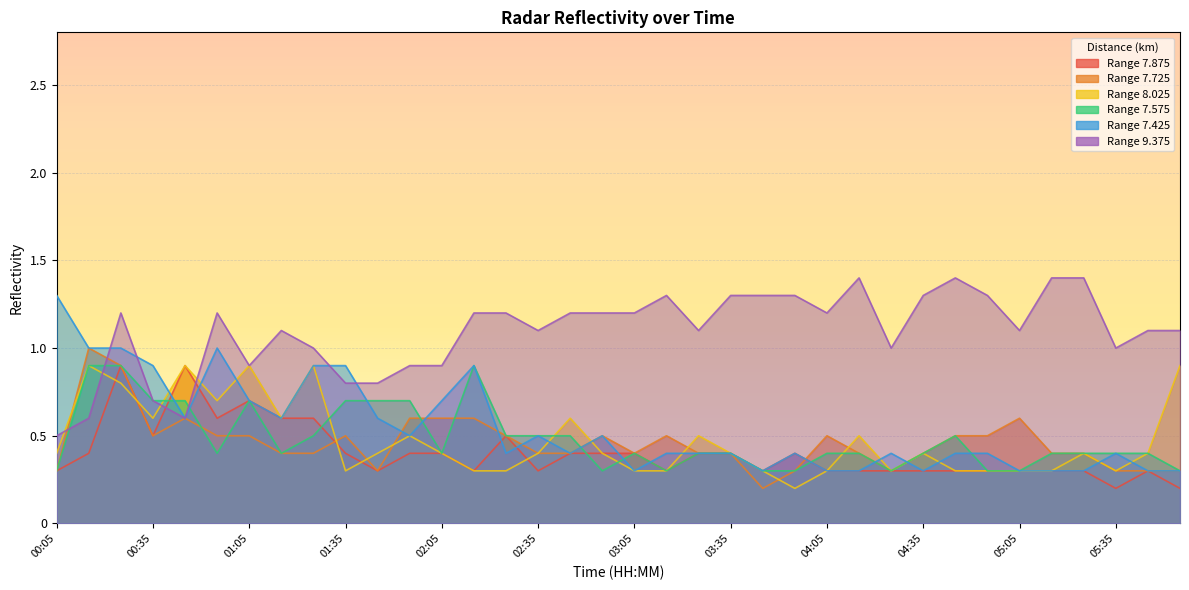

At which category does 7.725 reach its first local valley?

00:35